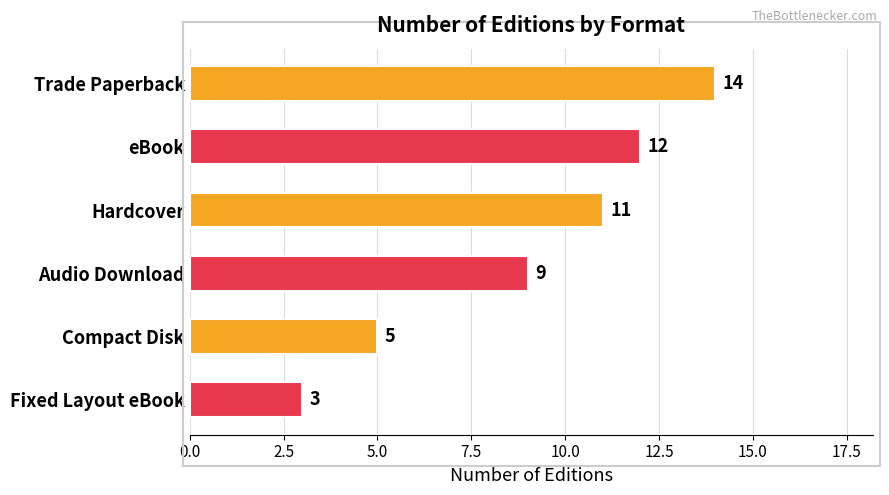

What is the change in value from Audio Download to Fixed Layout eBook?

-6